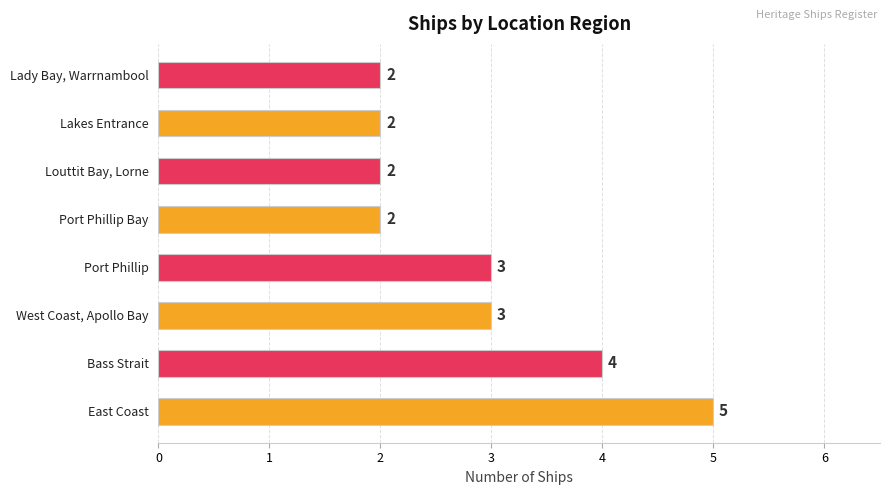

Approximately how many times larger is the value at Lady Bay, Warrnambool compared to Lakes Entrance?

1.0